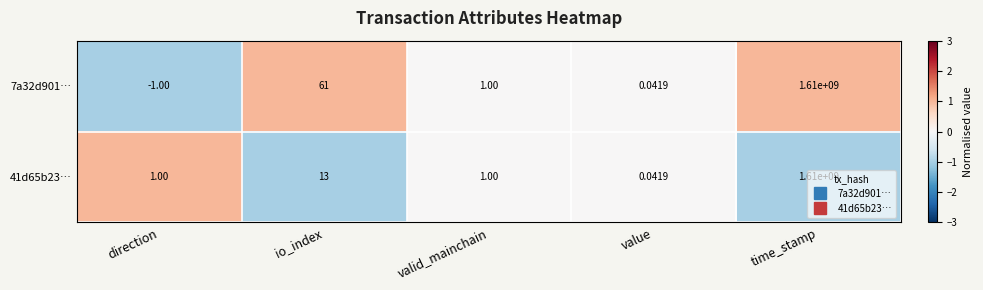

At which category is the sum across all series the highest?

time_stamp